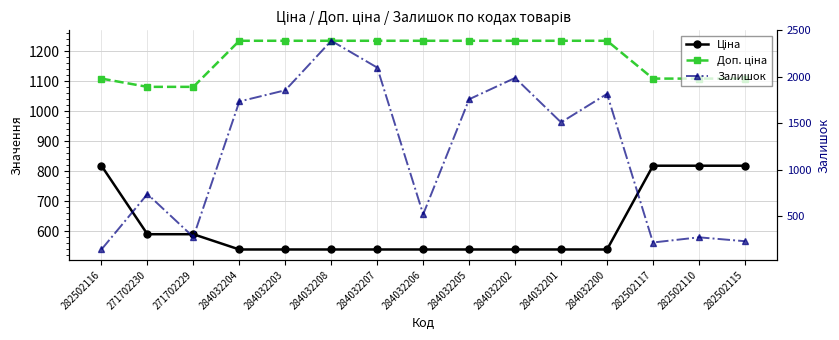

Which series has the largest total across all categories?

Доп. ціна